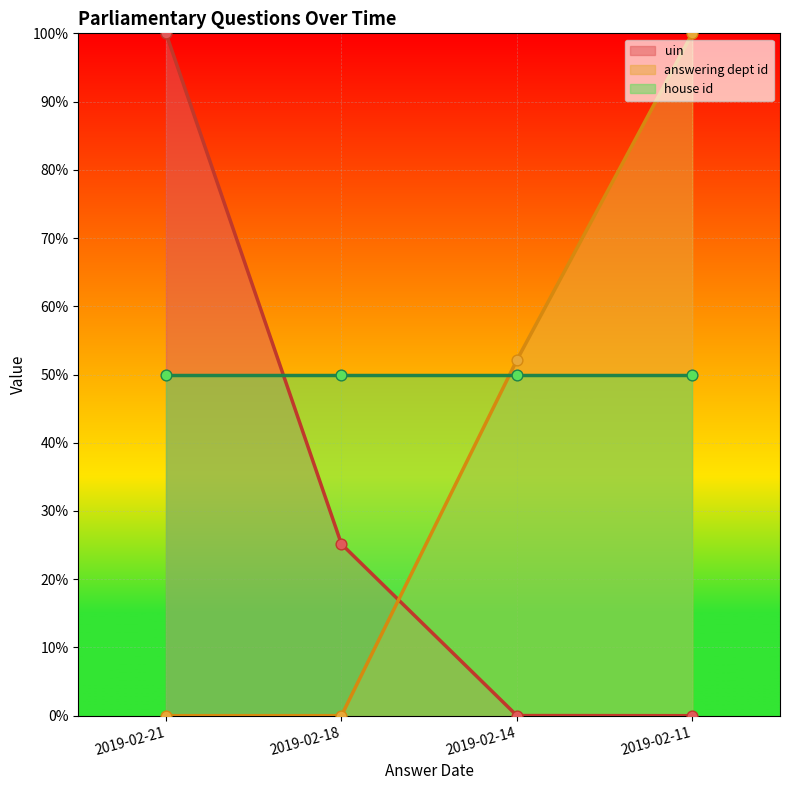

Which series contains the highest Y value?

uin